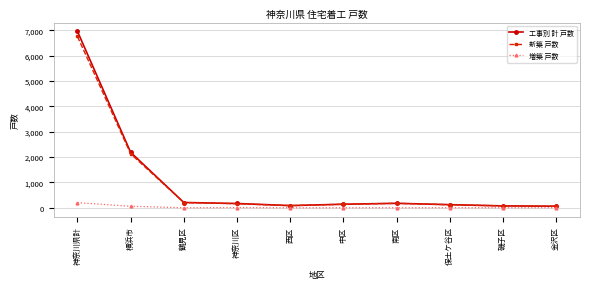

At which category is the sum across all series the highest?

神奈川県計